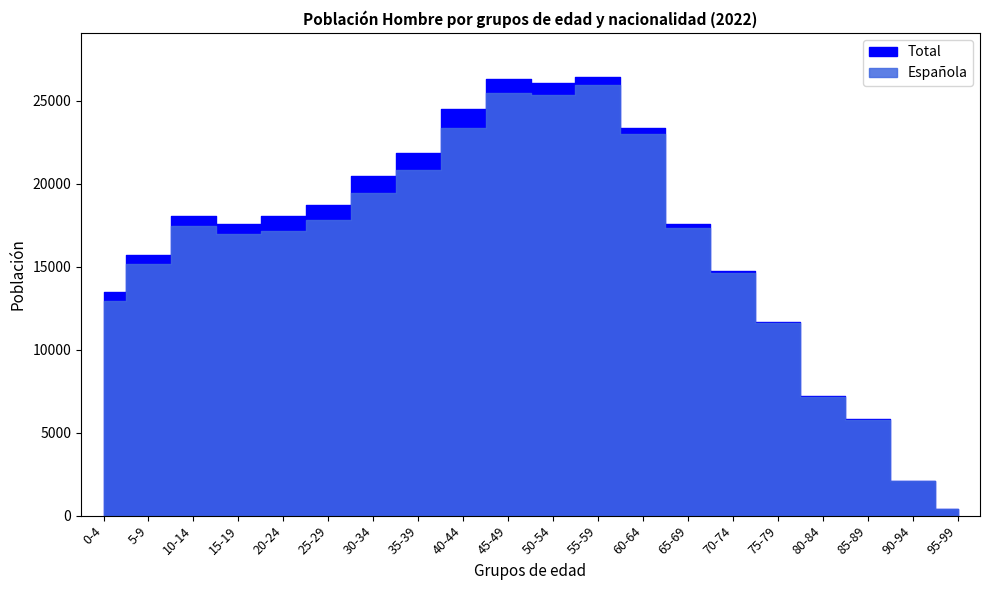

How many lines are shown in the chart?

2